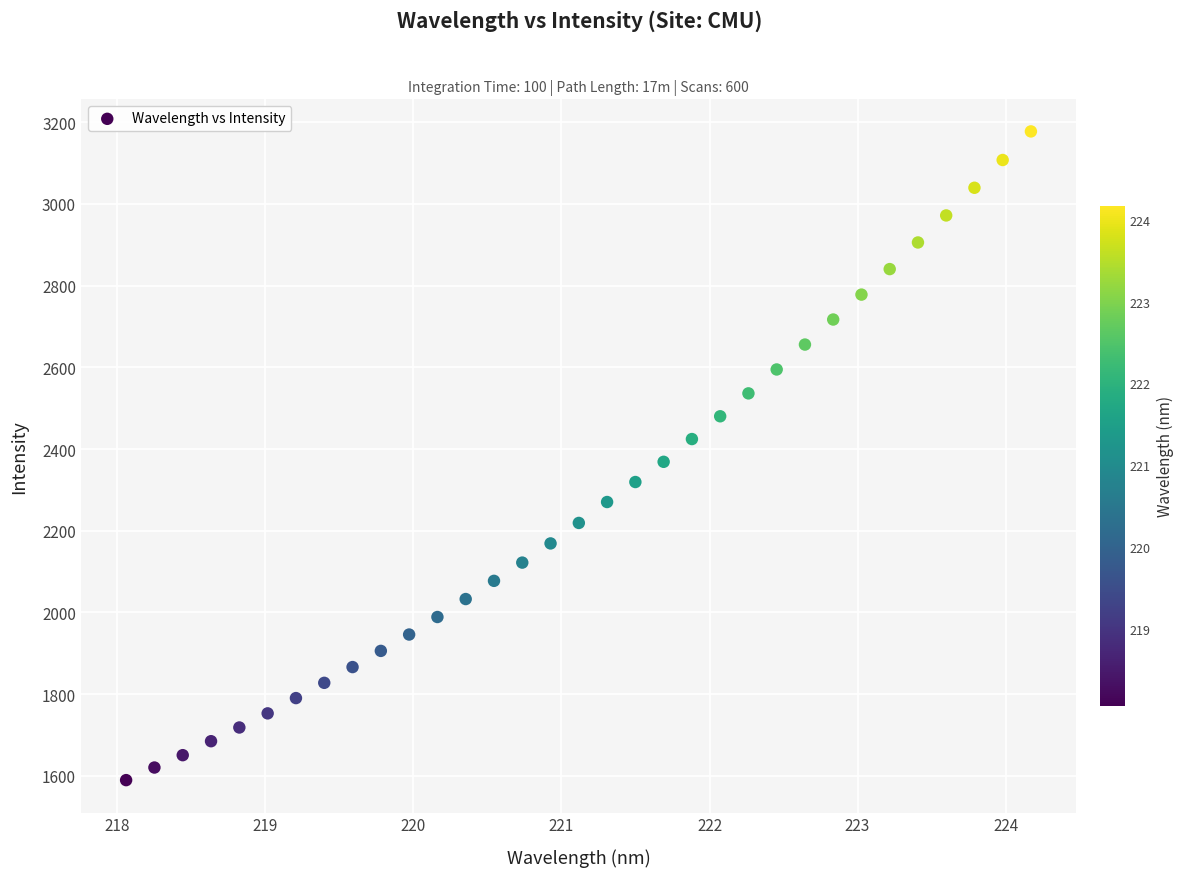

What is the range of Y values (max minus min)?

1587.3